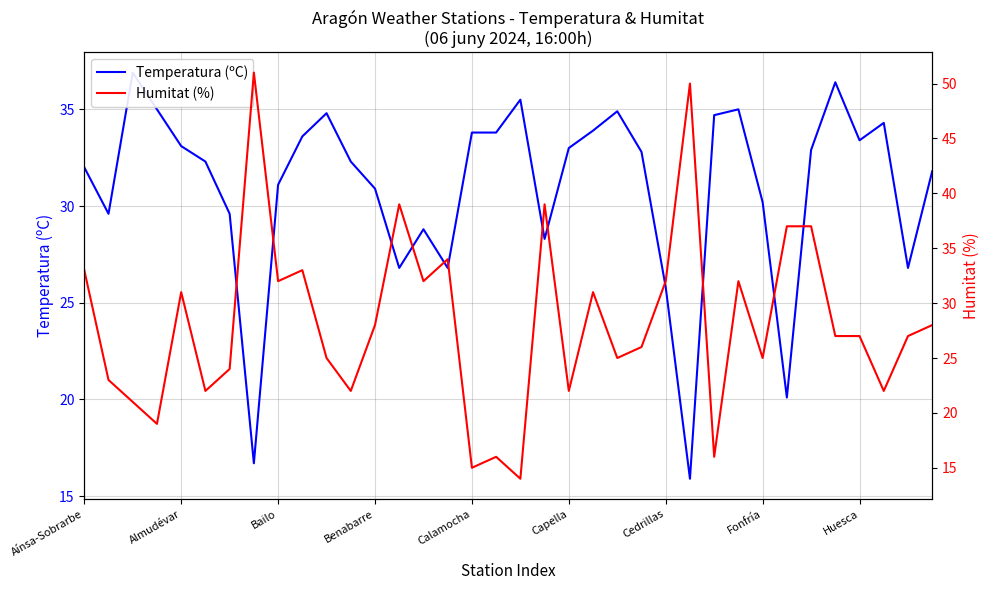

What position from the left is Benabarre?

4